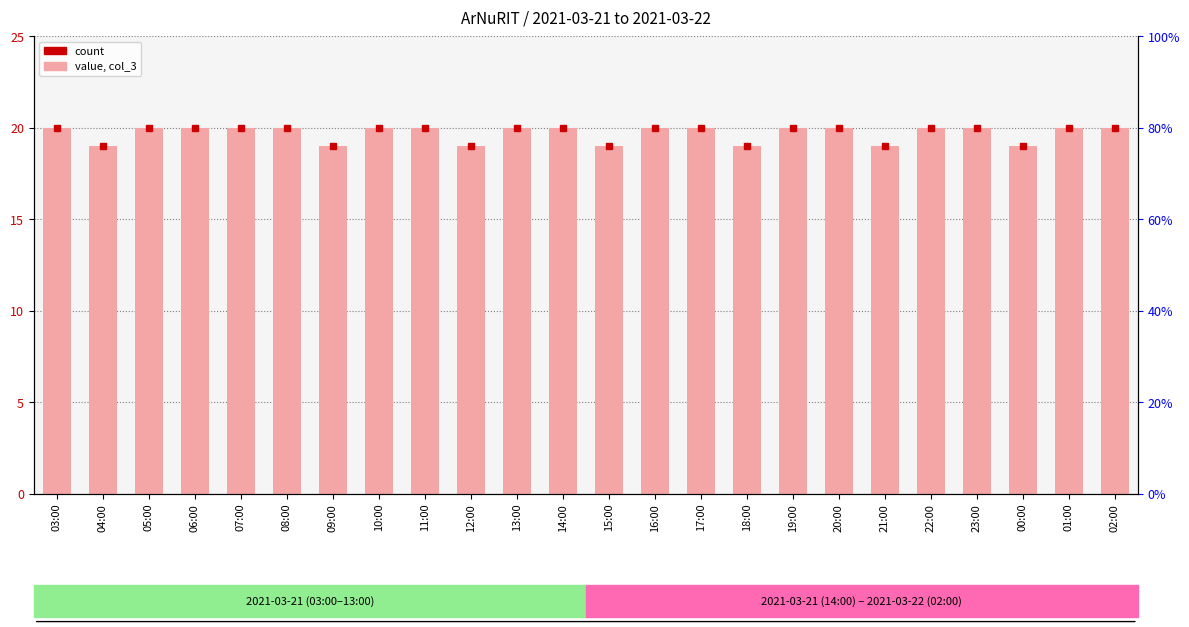

How many bars are there in total?

24